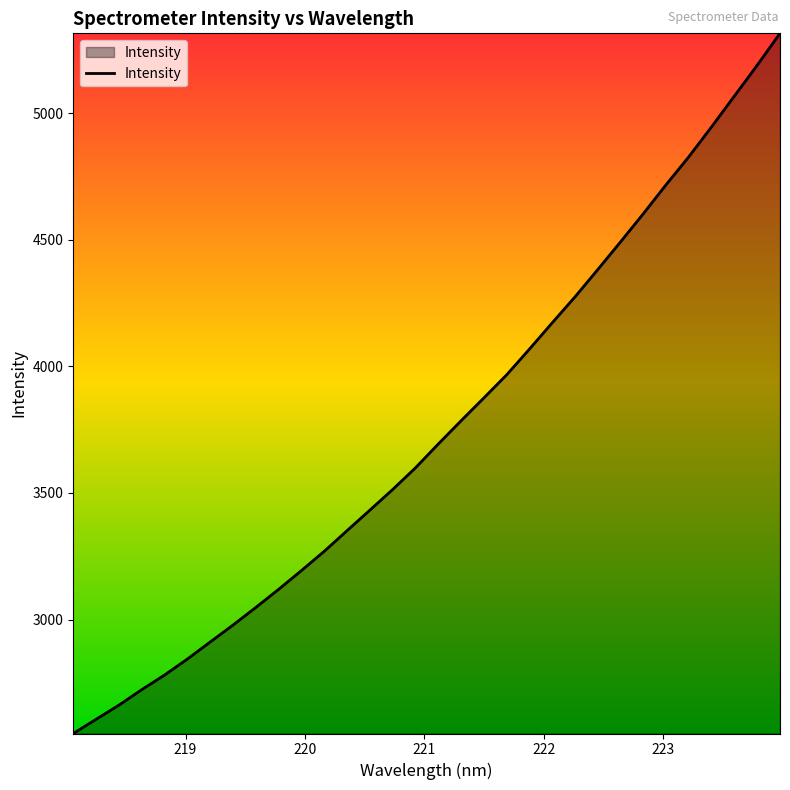

What is the minimum value shown in the chart?

2549.6